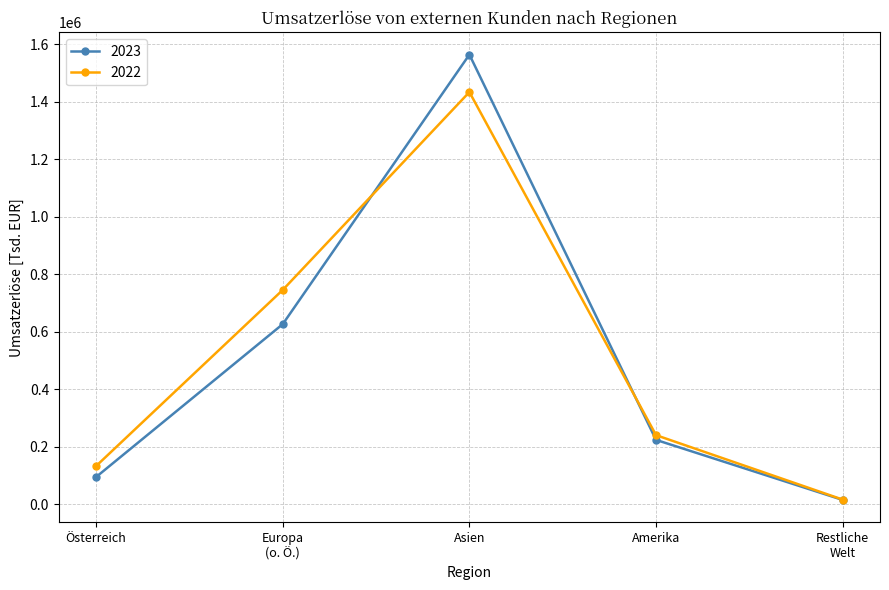

Reading left to right, list all the values displayed in this chart.

2023: 94179	625909	1563430	223264	14386
2022: 132345	744880	1433169	239718	15580